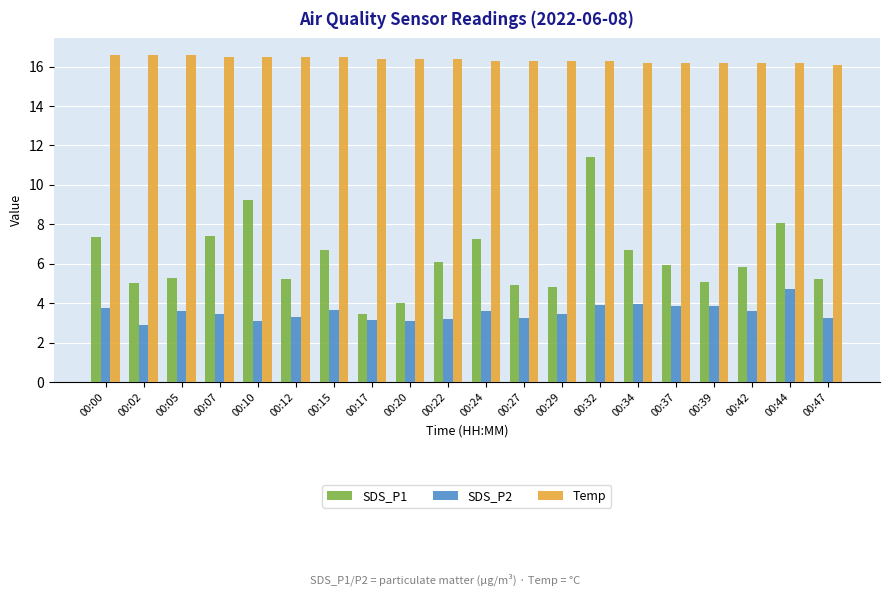

How many categories are shown in the chart?

20